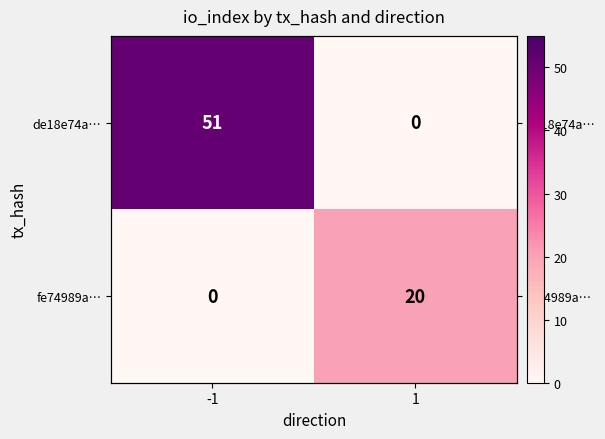

Rank the categories by de18e74a… value from highest to lowest.

-1, 1